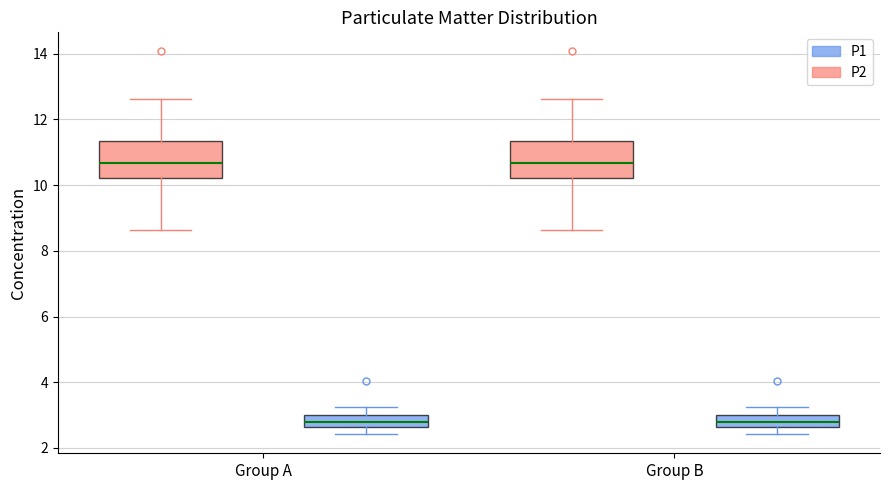

Reading left to right, transcribe this box plot: for each box, give where its median line is, the range the box spans, and where its two whiskers end, as read against the y-axis. The values are not printed on the chart, so give them approximately, as read against the axis.

Group A (P1): median 10.6, box 10.2 to 11.4, whiskers 8.6 to 12.6
Group A (P2): median 2.8, box 2.6 to 3.0, whiskers 2.4 to 3.2
Group B (P1): median 10.6, box 10.2 to 11.4, whiskers 8.6 to 12.6
Group B (P2): median 2.8, box 2.6 to 3.0, whiskers 2.4 to 3.2